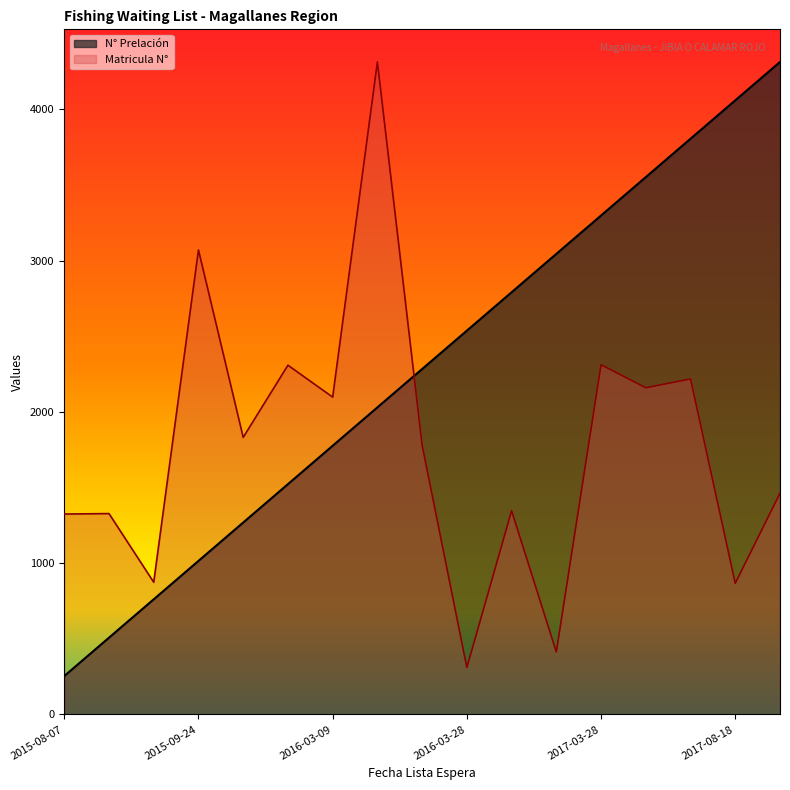

Rank the series by their maximum value, from lowest to highest.

N° Prelación, Matricula N°